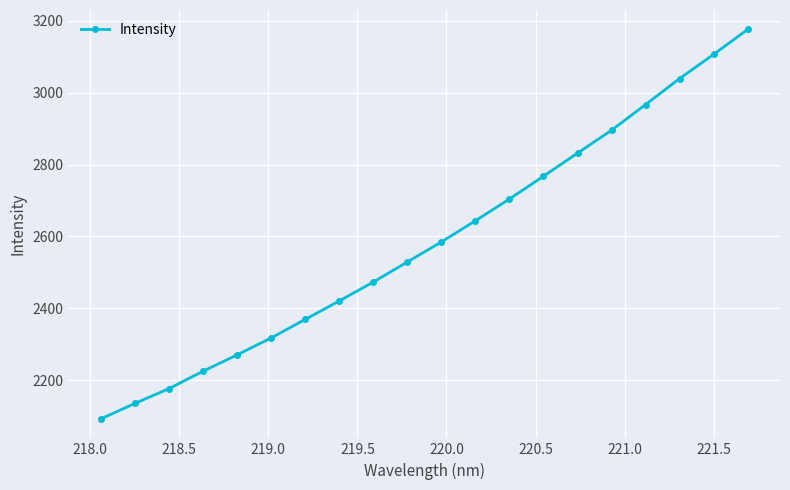

What is the value of the 20th point from the left?

3175.8